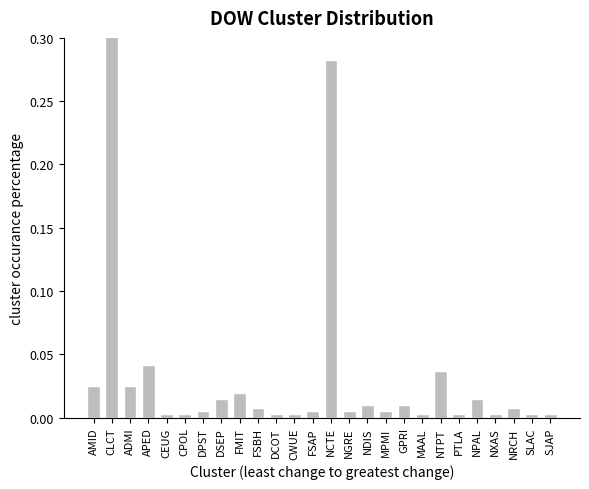

Which has a higher value, NCTE or NPAL?

NCTE